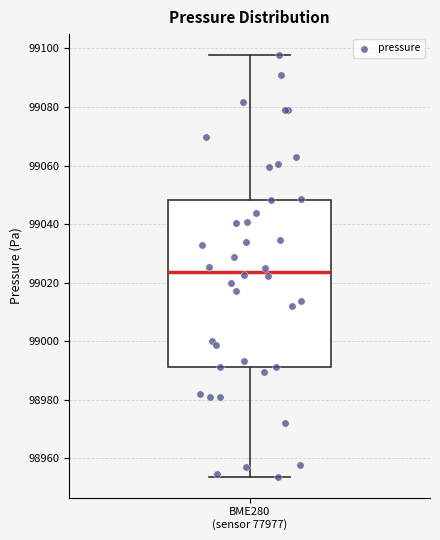

Read this box plot against the y-axis: the position of the median line, the range covered by the box, and the ends of both whiskers. The values are not printed on the chart, so give them approximately, as read against the axis.

median 99024, box 98992 to 99048, whiskers 98954 to 99098